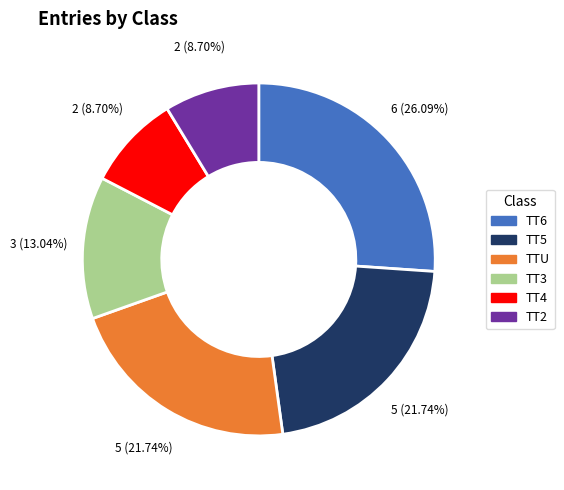

To the nearest percent, what portion does TT6 represent?

26%